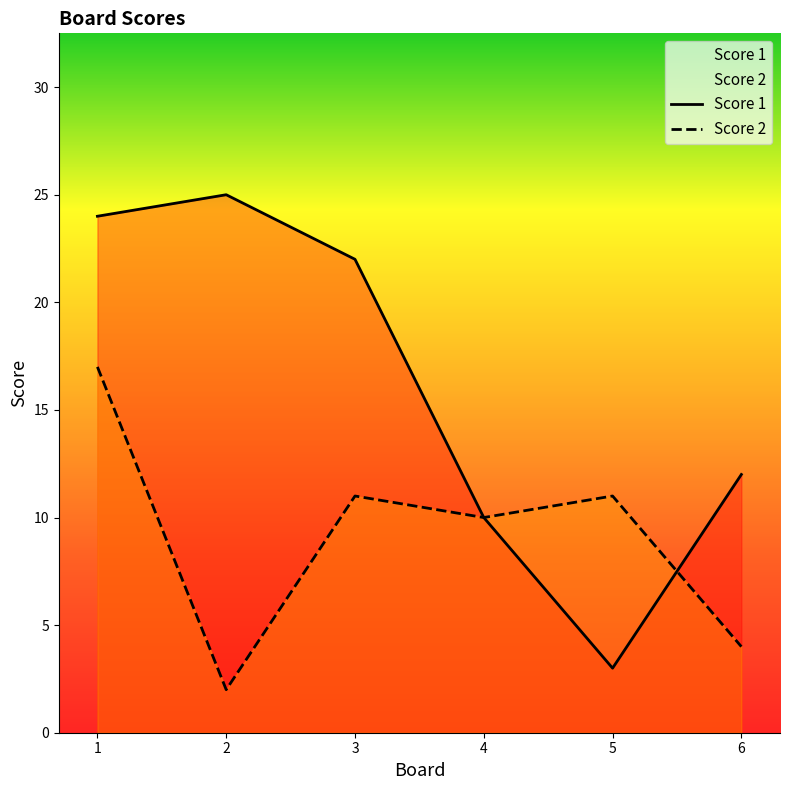

Reading right to left, what are all the values shown in this chart?

Score 1: 6=12	5=3	4=10	3=22	2=25	1=24
Score 2: 6=4	5=11	4=10	3=11	2=2	1=17